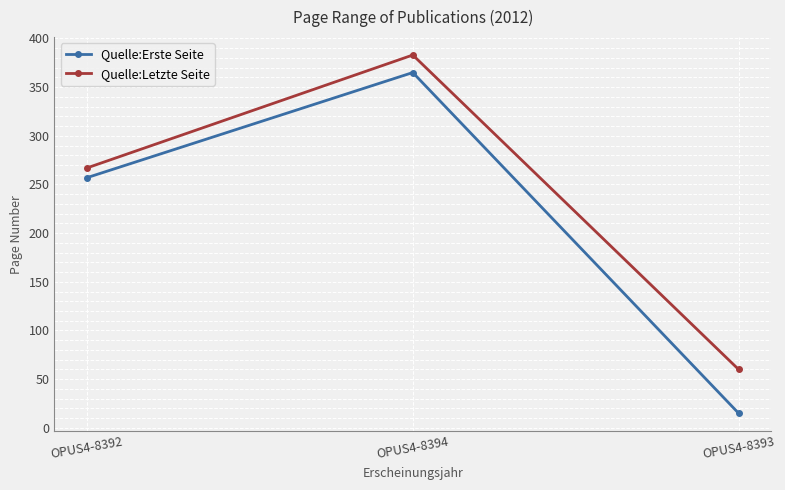

What is the greatest value displayed?

383